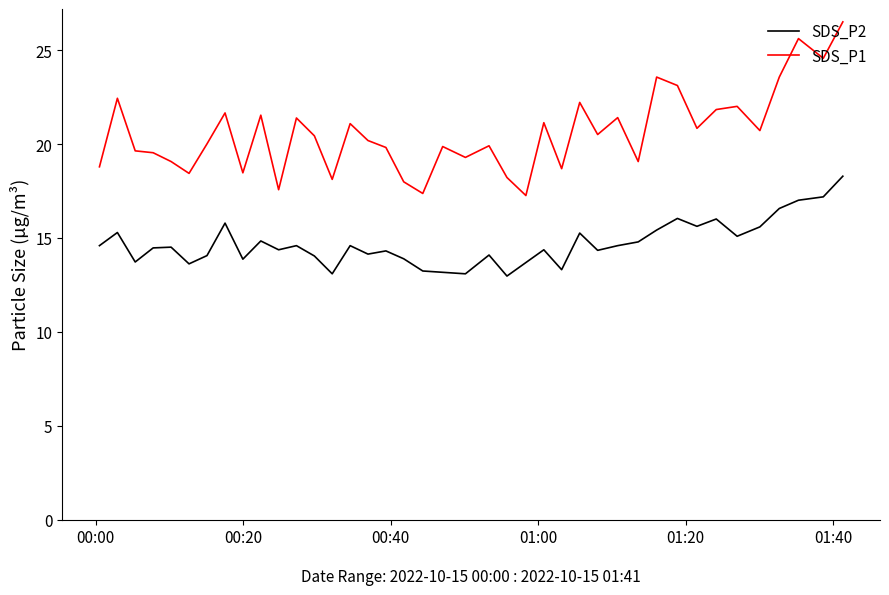

Which series has the largest total across all categories?

SDS_P1